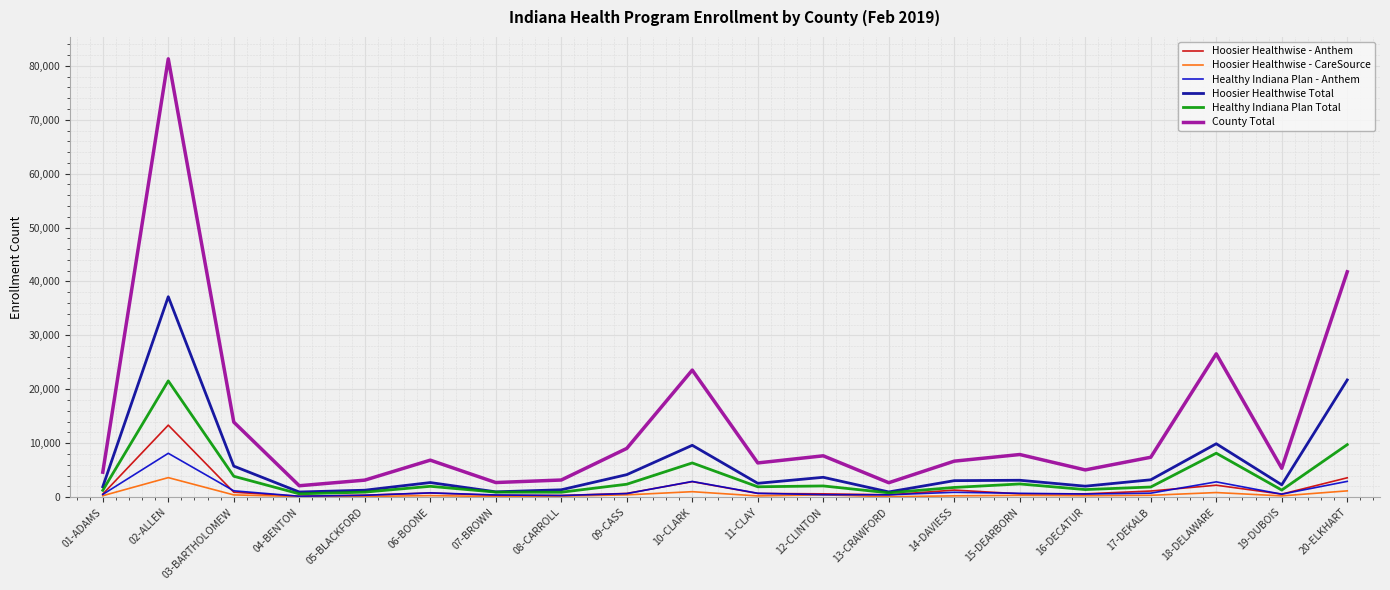

Is it true that Hoosier Healthwise - CareSource equals 255 at 16-DECATUR?

True